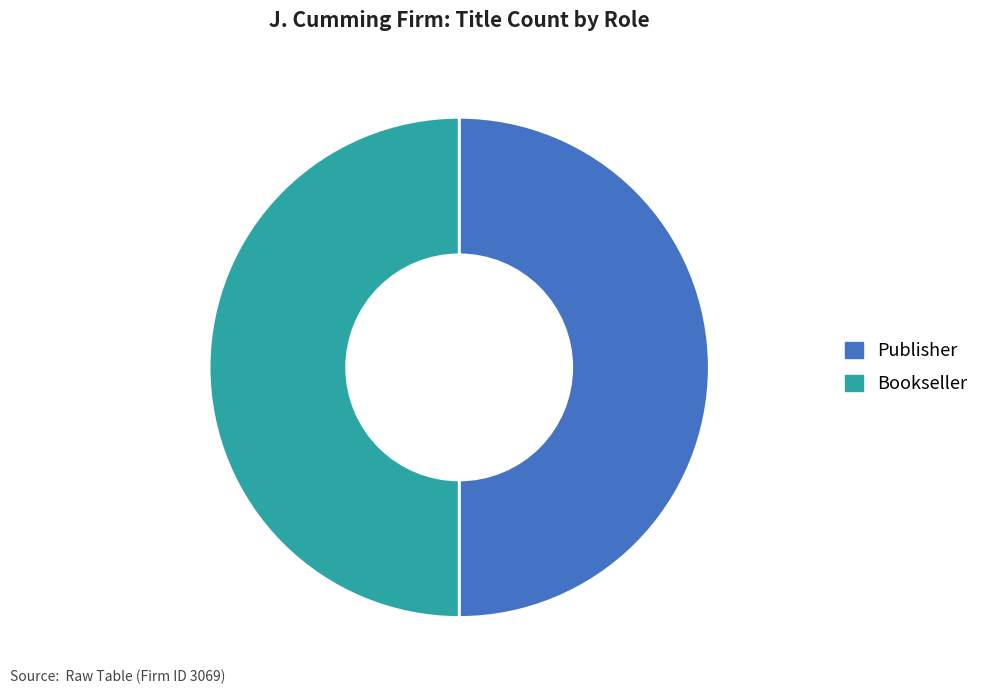

How many segments does this pie chart have?

2